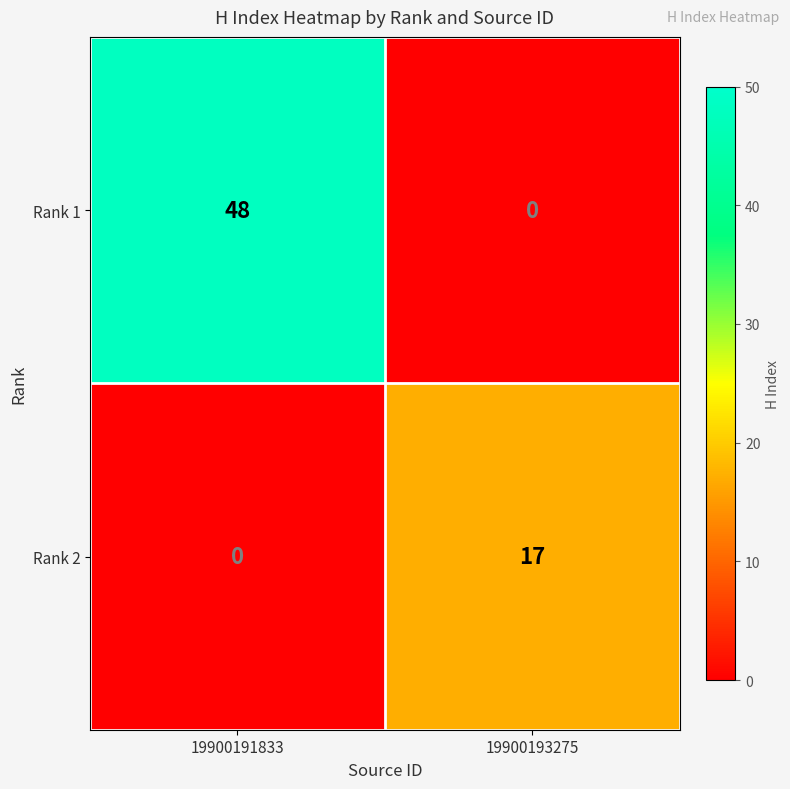

Which category has the lowest value in the Rank 2 series?

19900191833